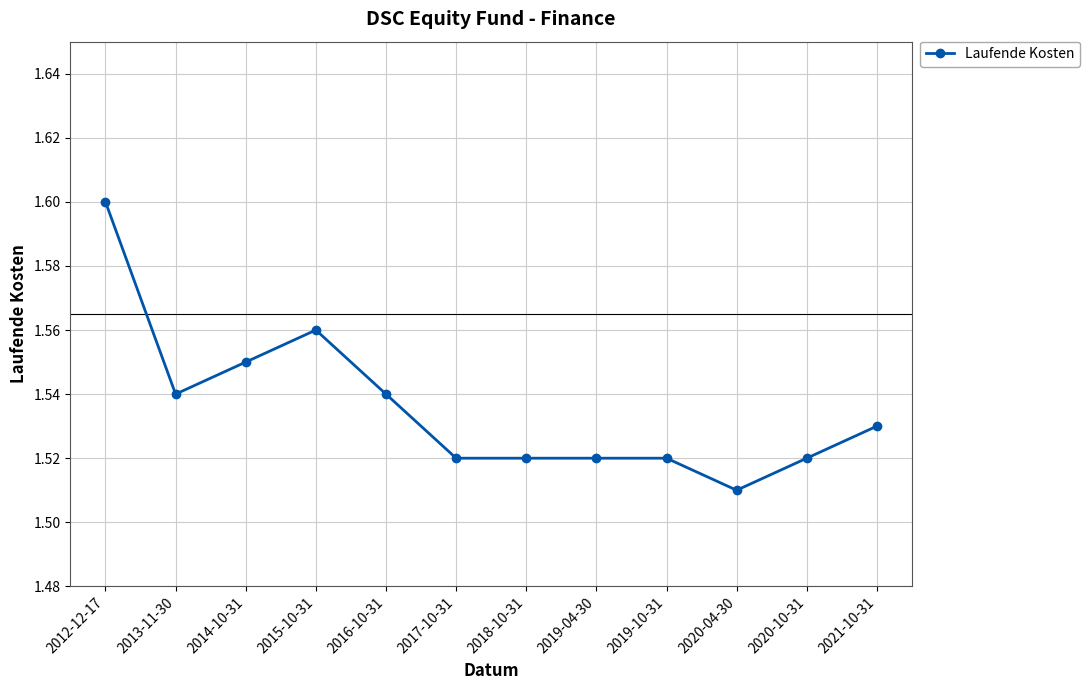

Does the chart have visible grid lines?

Yes